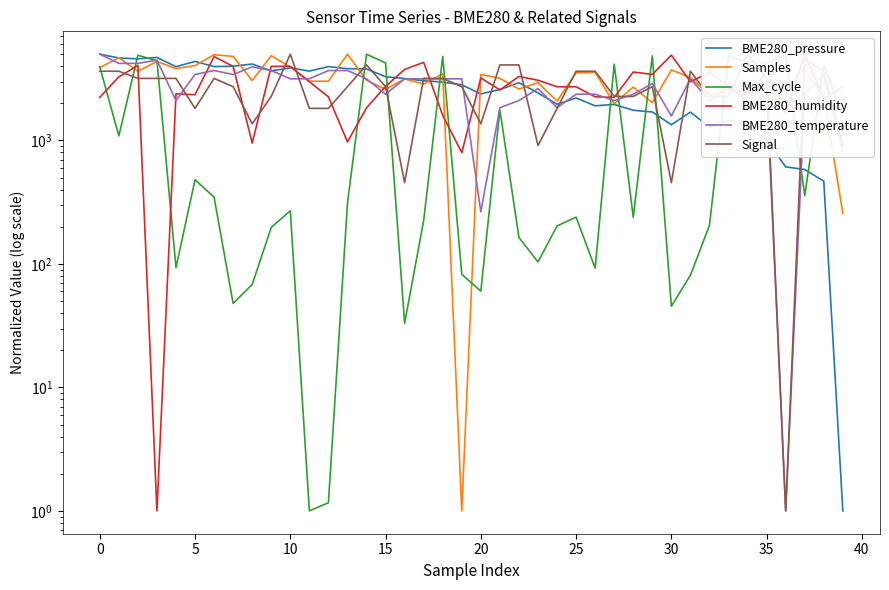

Which category has the highest value in the Max_cycle series?

14